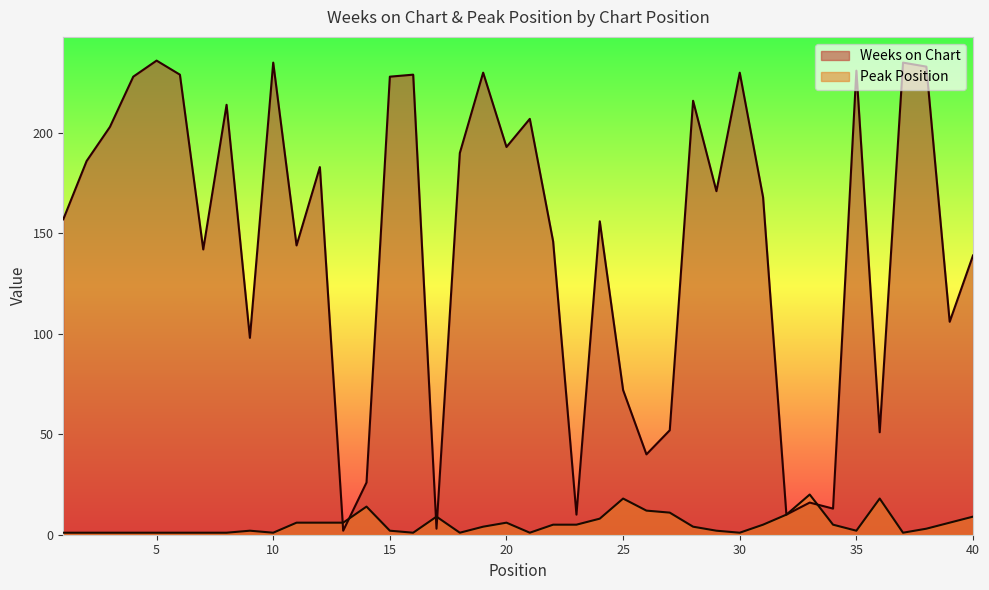

Between which two adjacent categories do Weeks on Chart and Peak Position first intersect?

12 and 13